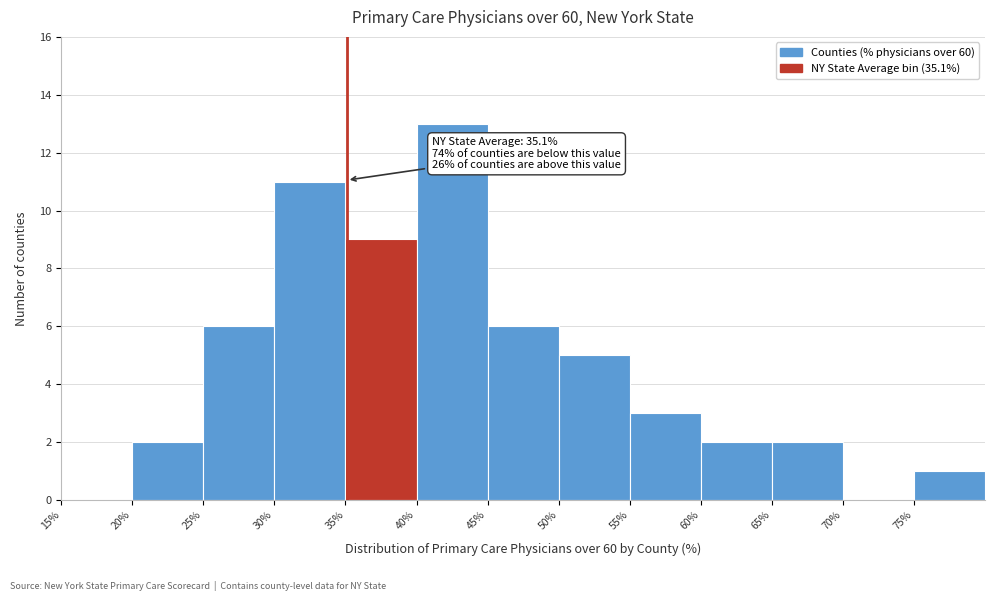

Over which range of the x-axis is the bar tallest?

40 to 45